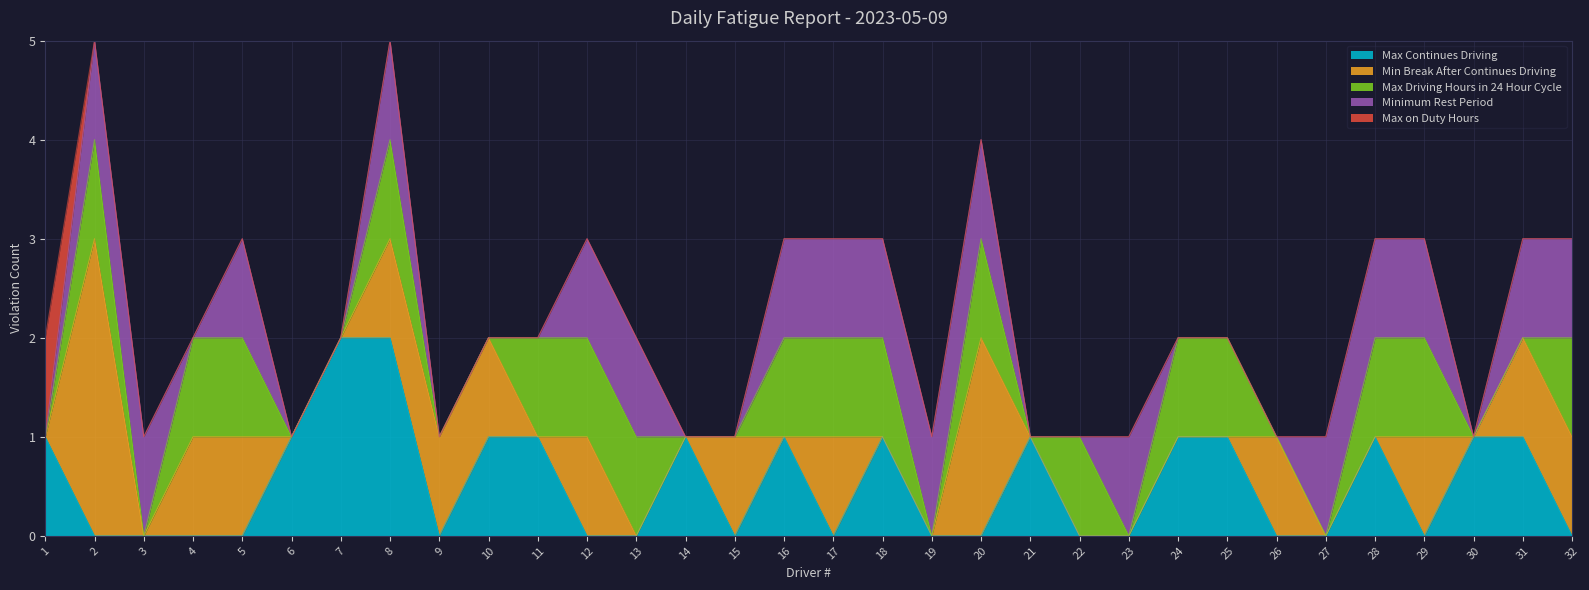

At which label does Min Break After Continues Driving reach its peak?

2